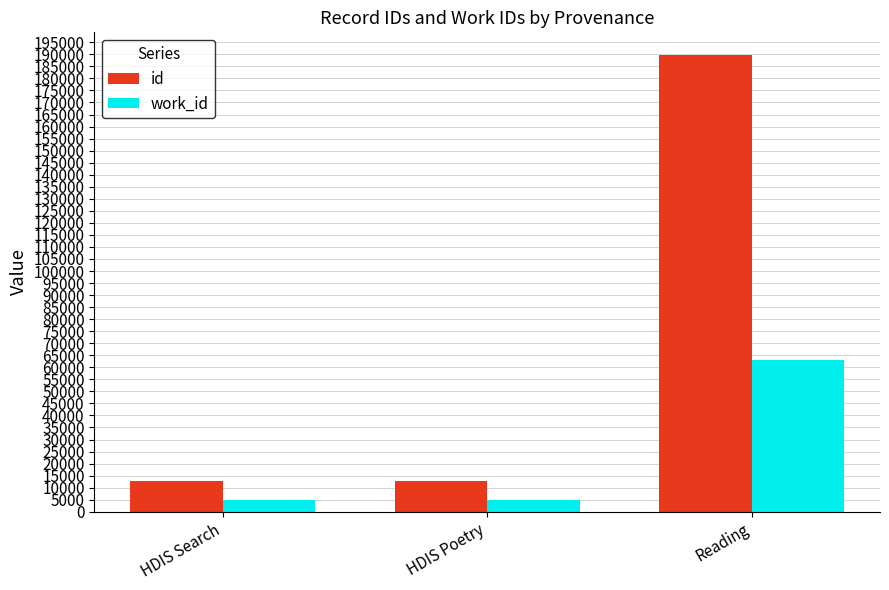

What is the label of the 2nd bar from the right?

HDIS Poetry